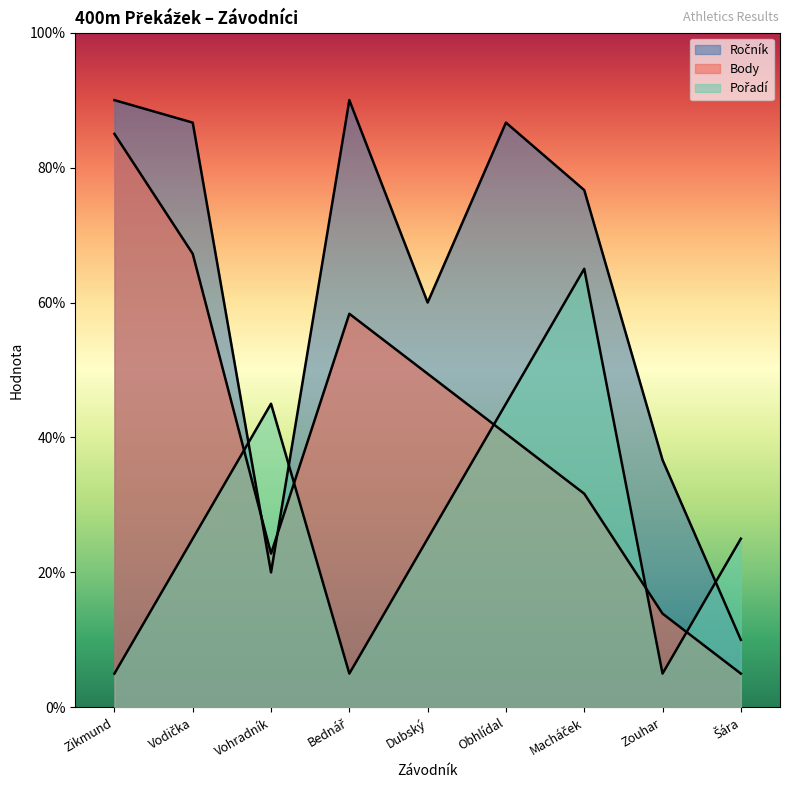

Rank the series by their maximum value, from highest to lowest.

Ročník, Body, Pořadí